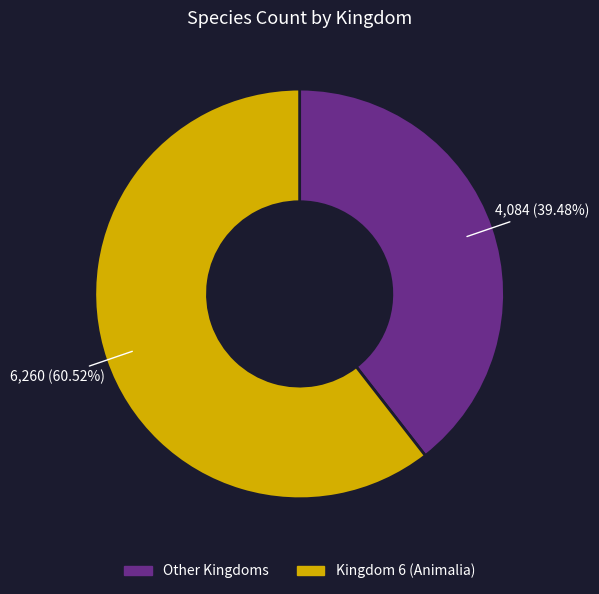

Is there any slice that represents more than half of the pie?

Yes